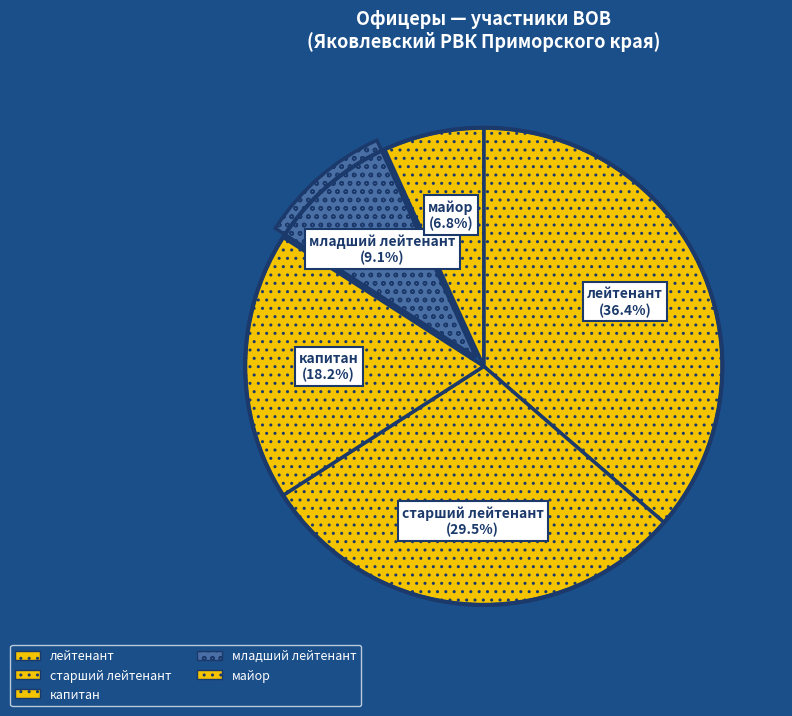

Count the number of slices in the pie.

5